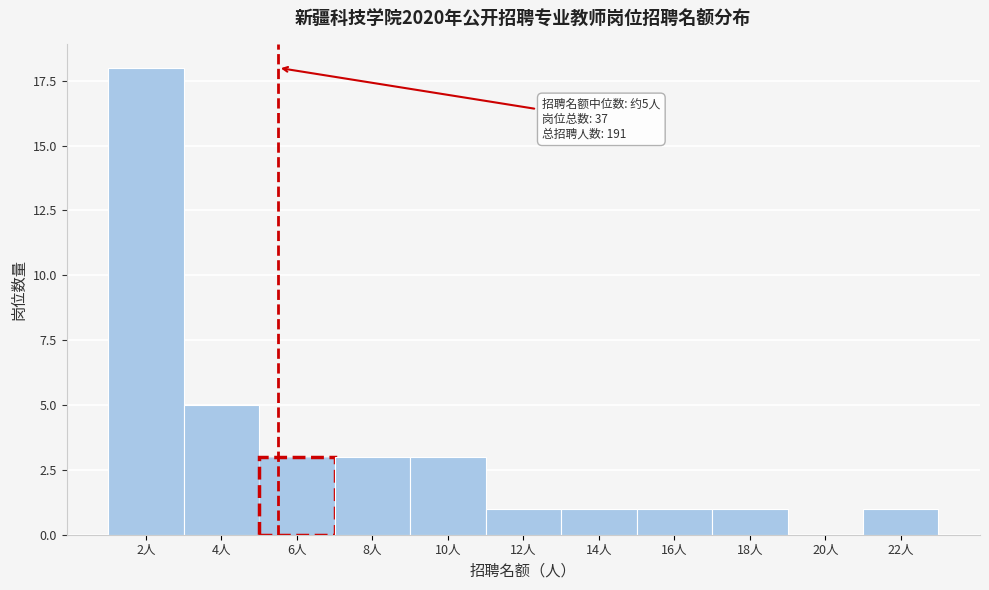

Reading right to left, transcribe all the data shown in this chart.

22人=1	20人=0	18人=1	16人=1	14人=1	12人=1	10人=3	8人=3	6人=3	4人=5	2人=18